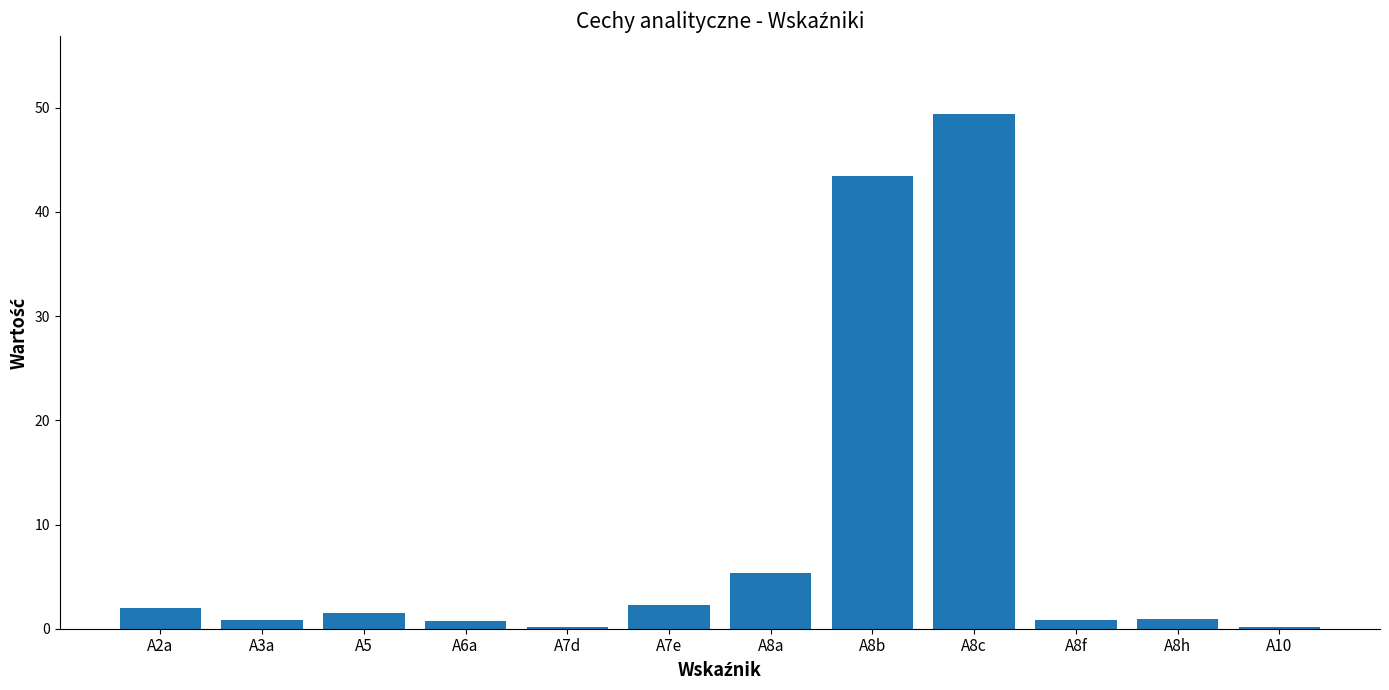

At which category does the chart reach its peak across all series?

A8c